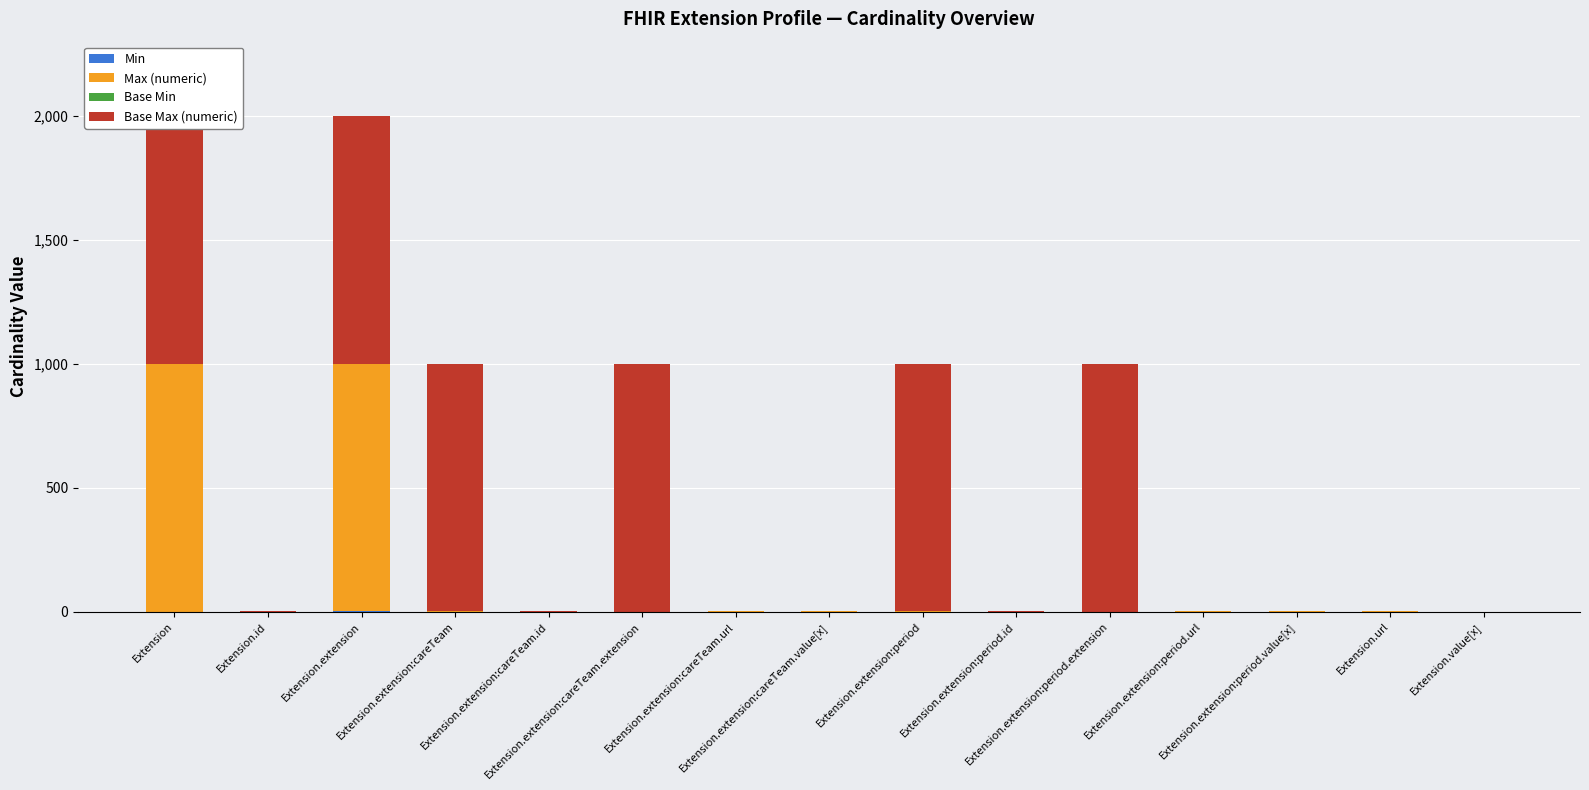

At Extension.extension:careTeam, list the series in order from largest to smallest.

Base Max (numeric), Min, Max (numeric), Base Min